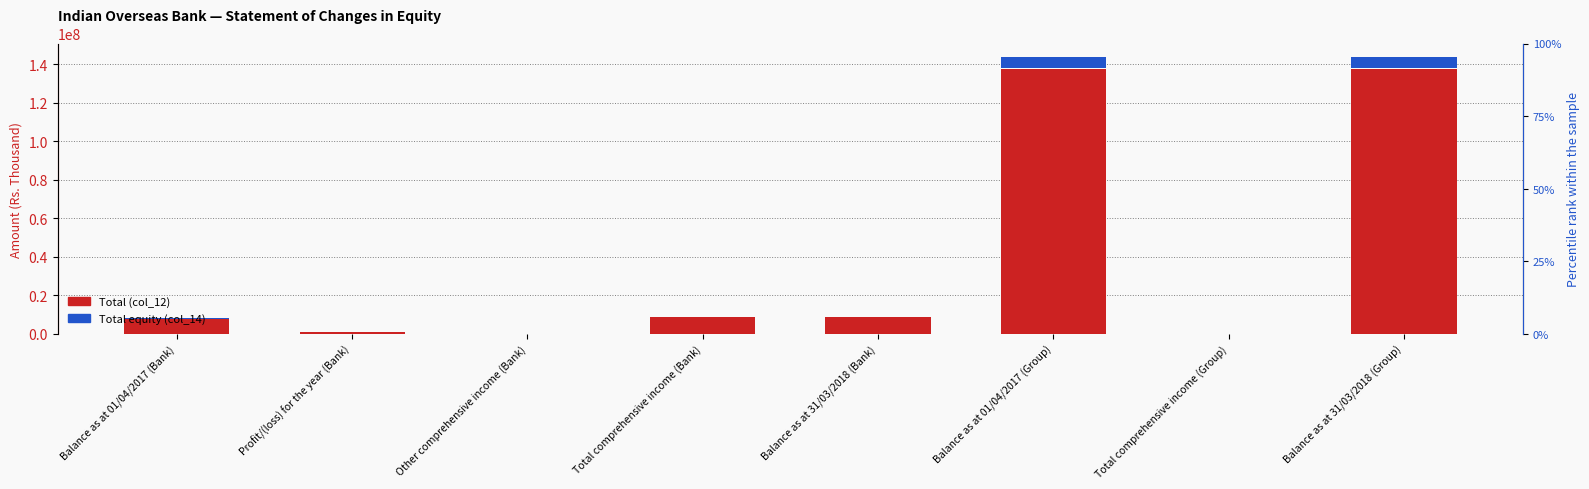

What are all the series names shown in the legend?

Total (col_12), Total equity (col_14)